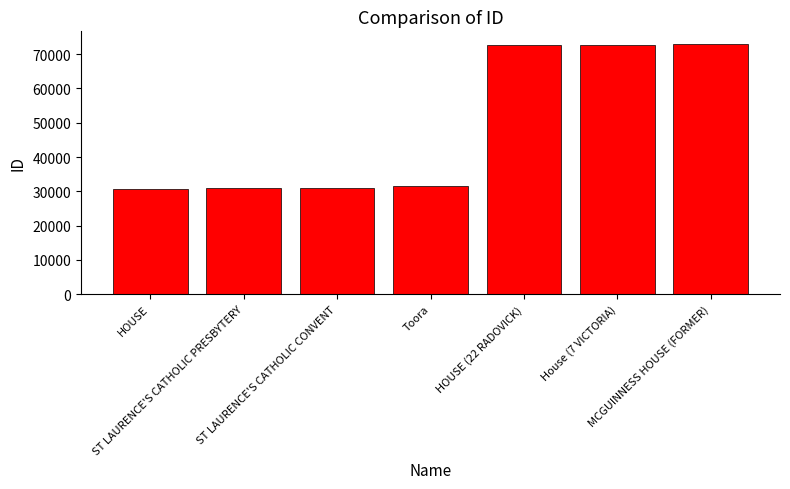

Is it true that the value at ST LAURENCE'S CATHOLIC CONVENT is 51623?

False